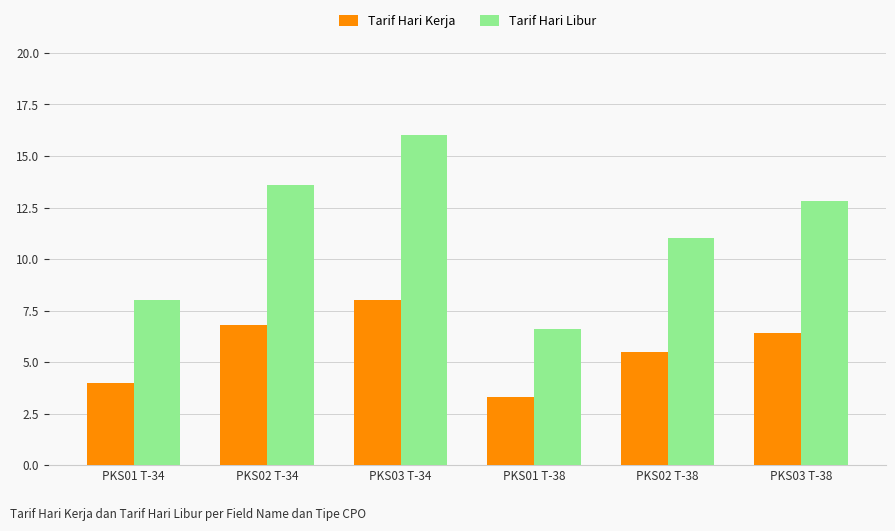

What is the value of the Tarif Hari Libur bar at the 6th from the left?

12.8